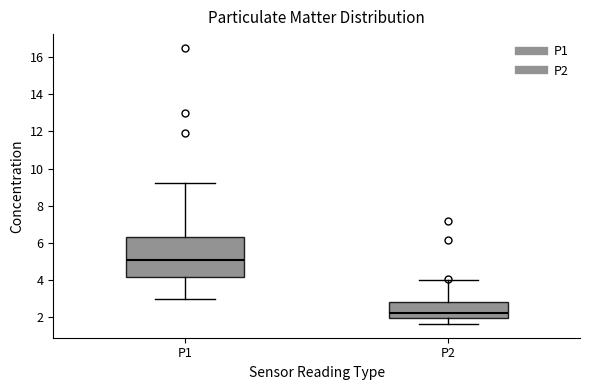

Where is the lower edge of the box for P2 on the y-axis? The values are not printed on the chart, so give them approximately, as read against the axis.

2.0